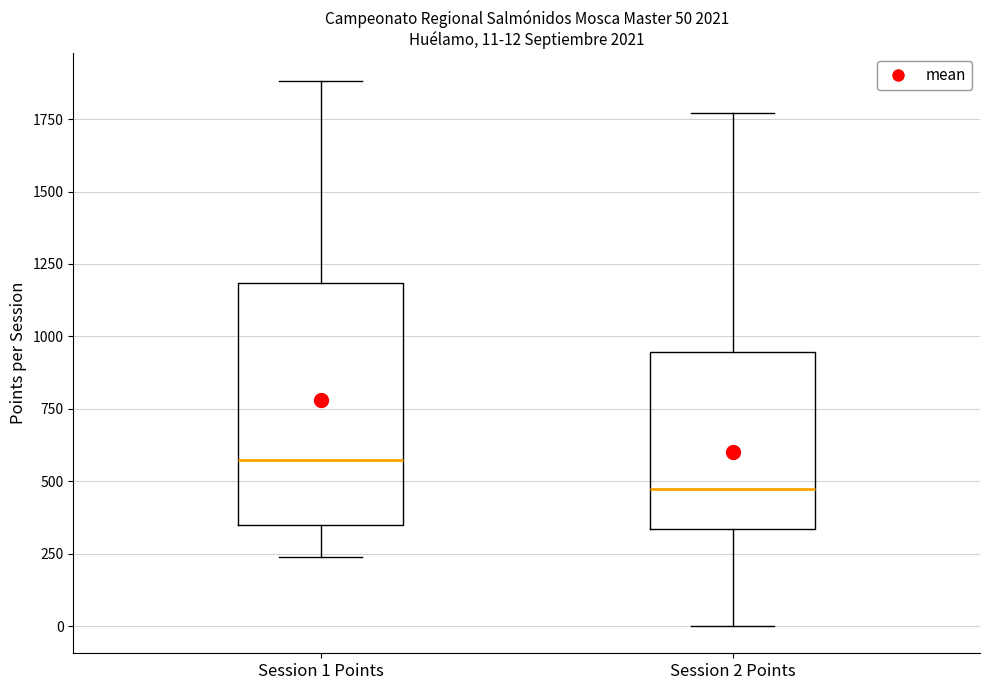

Which box's median line is the highest?

Session 1 Points